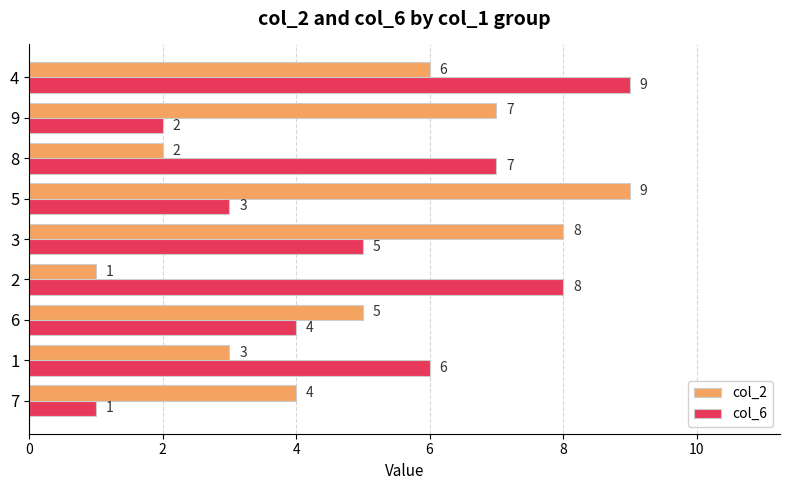

What is the difference between the highest and lowest values at 4?

3